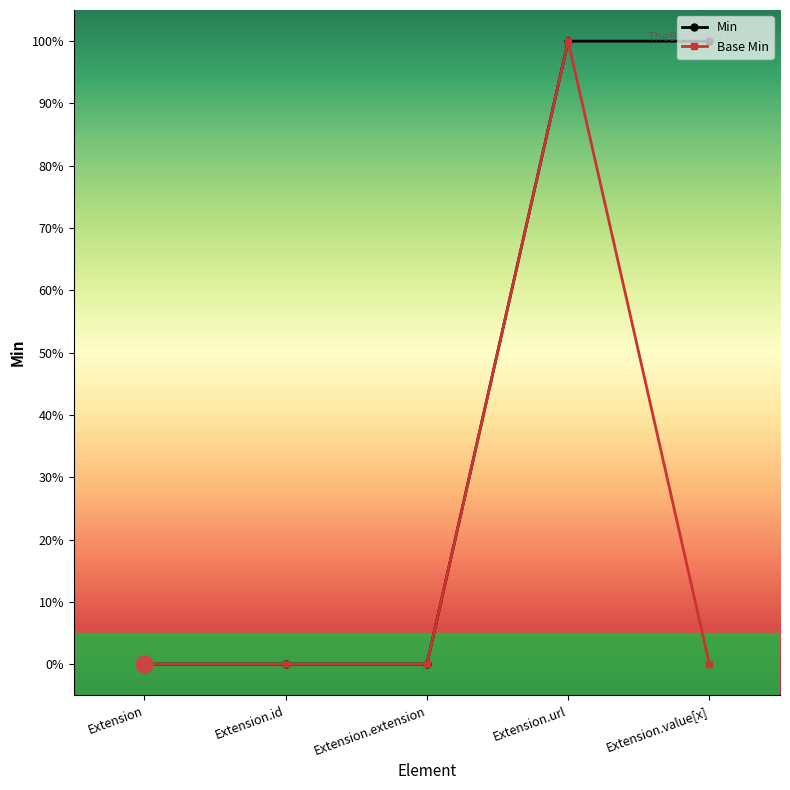

What is the highest value of the Base Min series?

1